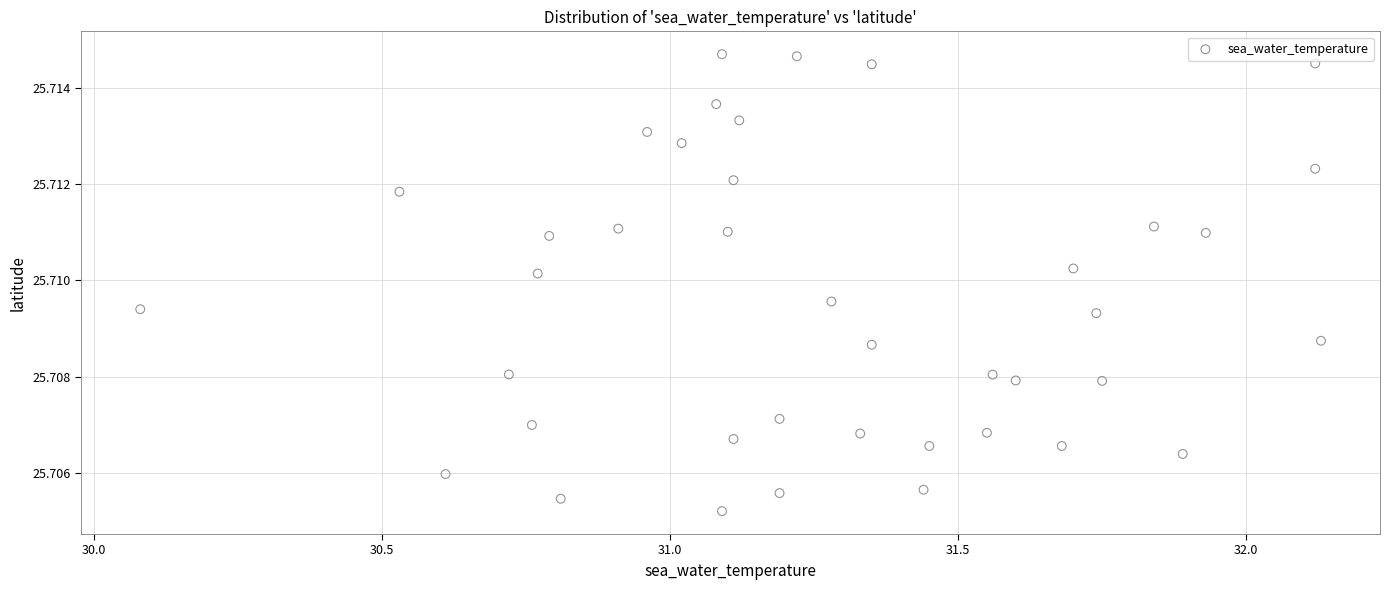

What is the range of X values (max minus min)?

2.1